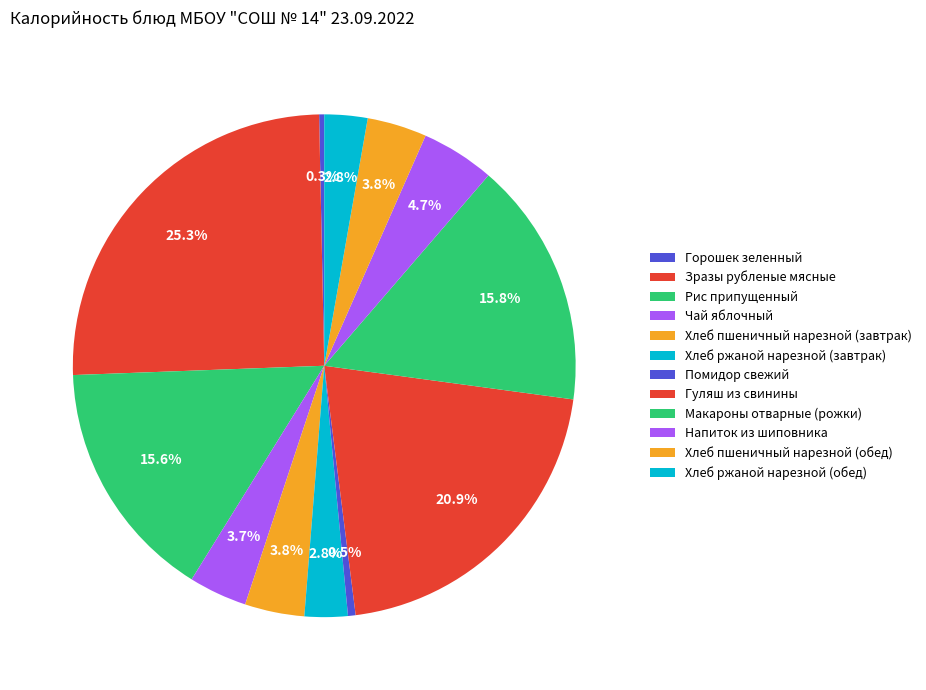

True or false: Помидор свежий accounts for 0% of the total.

True